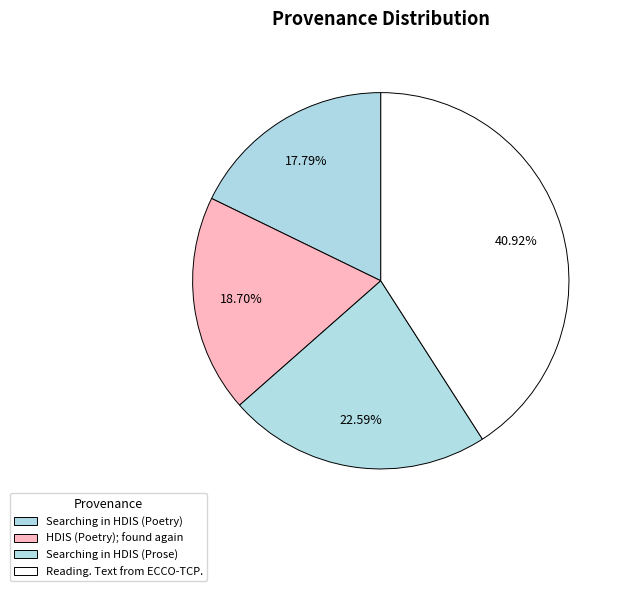

Between Reading. Text from ECCO-TCP. and Searching in HDIS (Poetry), which is larger?

Reading. Text from ECCO-TCP.